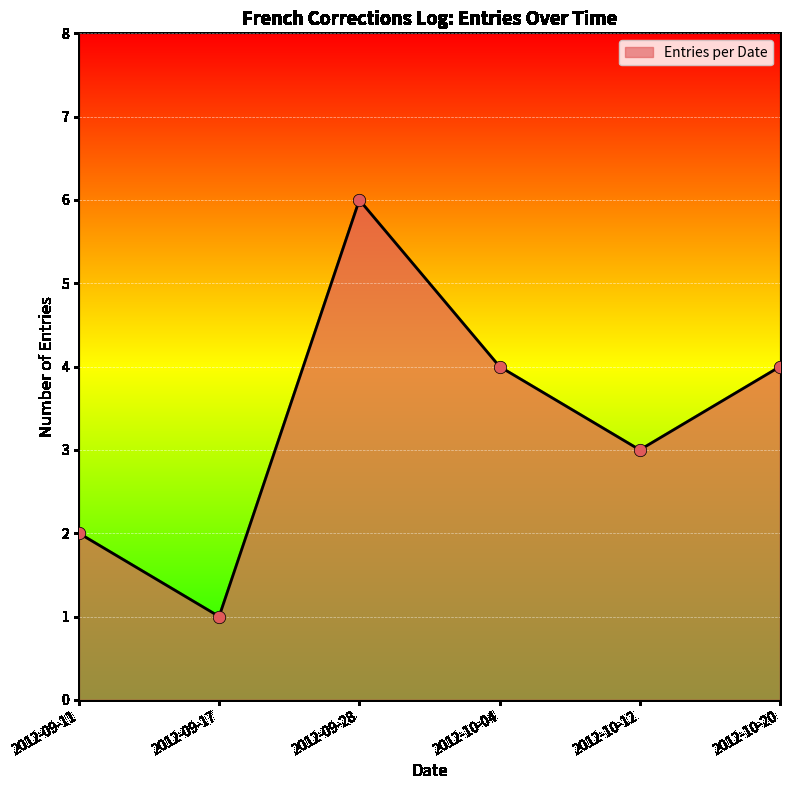

Between 2012-10-20 and 2012-10-12, which is larger?

2012-10-20